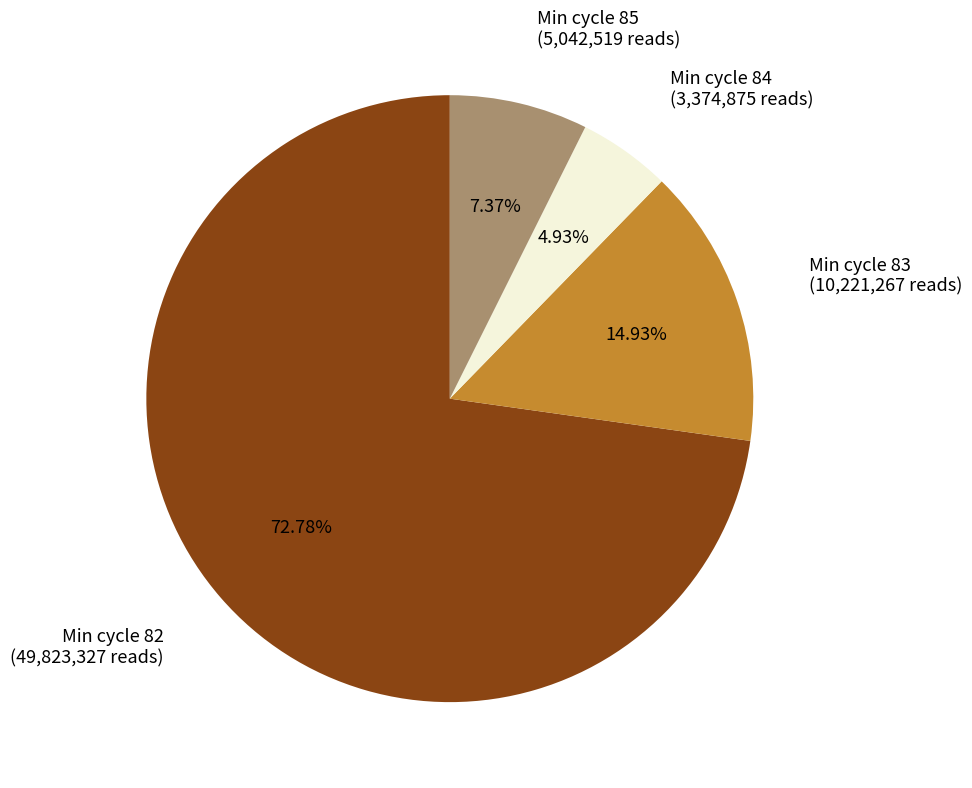

How many segments does this pie chart have?

4